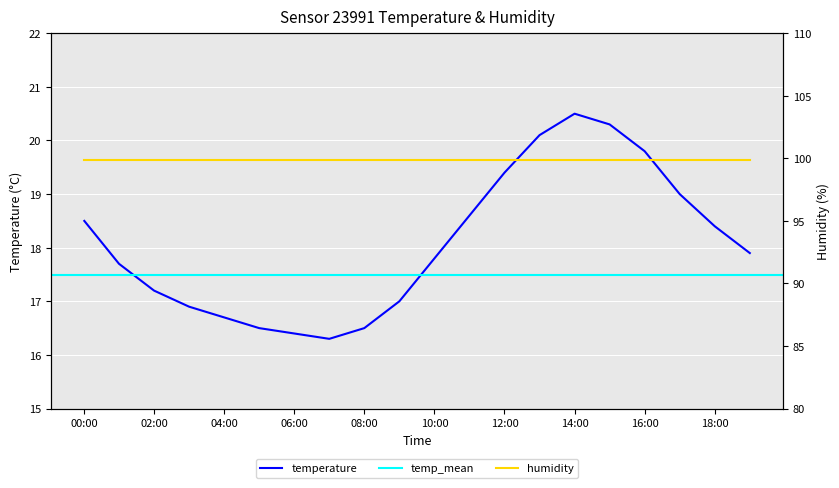

What is the greatest value displayed?

20.5